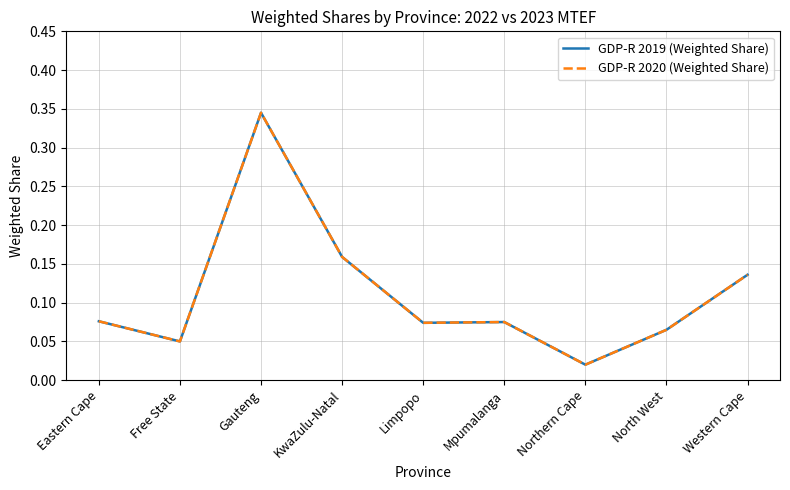

Rank the series at Western Cape from highest to lowest value.

GDP-R 2019 (Weighted Share), GDP-R 2020 (Weighted Share)